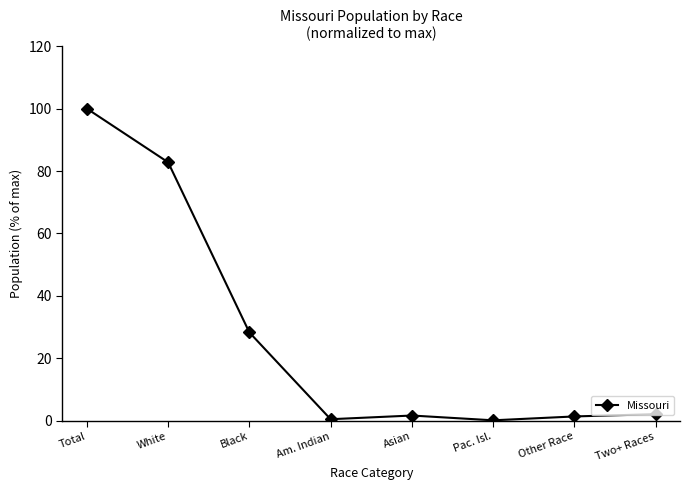

What is the minimum value shown in the chart?

0.1